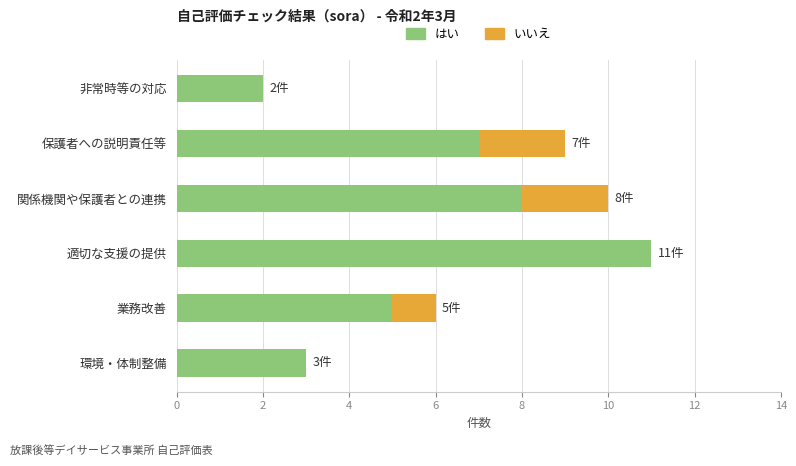

The はい series shows 3 at 環境・体制整備. True or false?

True